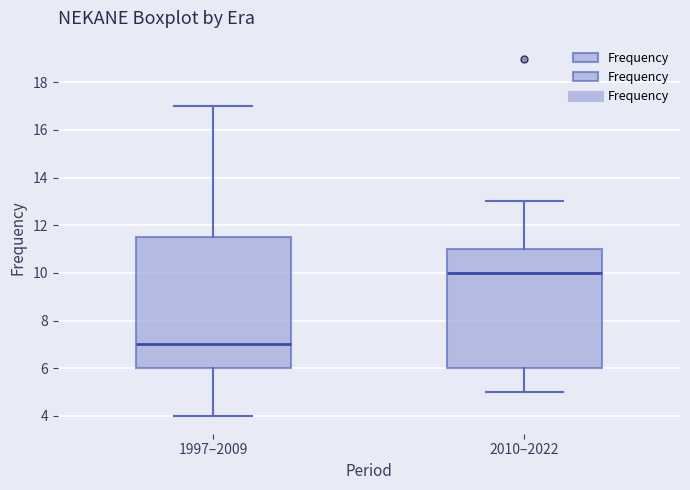

Reading left to right, transcribe this box plot: for each box, give where its median line is, the range the box spans, and where its two whiskers end, as read against the y-axis. The values are not printed on the chart, so give them approximately, as read against the axis.

1997–2009: median 7.0, box 6.0 to 11.6, whiskers 4.0 to 17.0
2010–2022: median 10.0, box 6.0 to 11.0, whiskers 5.0 to 13.0